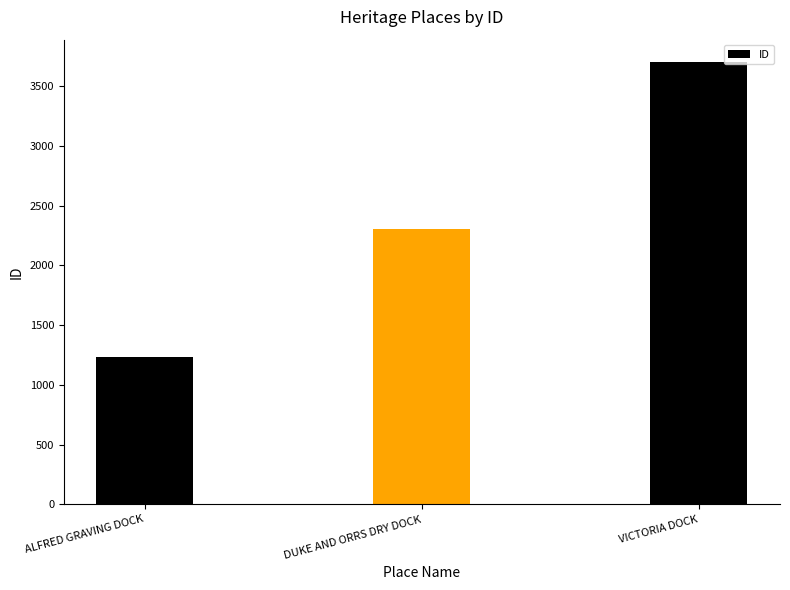

What is the ratio of the value at DUKE AND ORRS DRY DOCK to the value at ALFRED GRAVING DOCK?

1.9